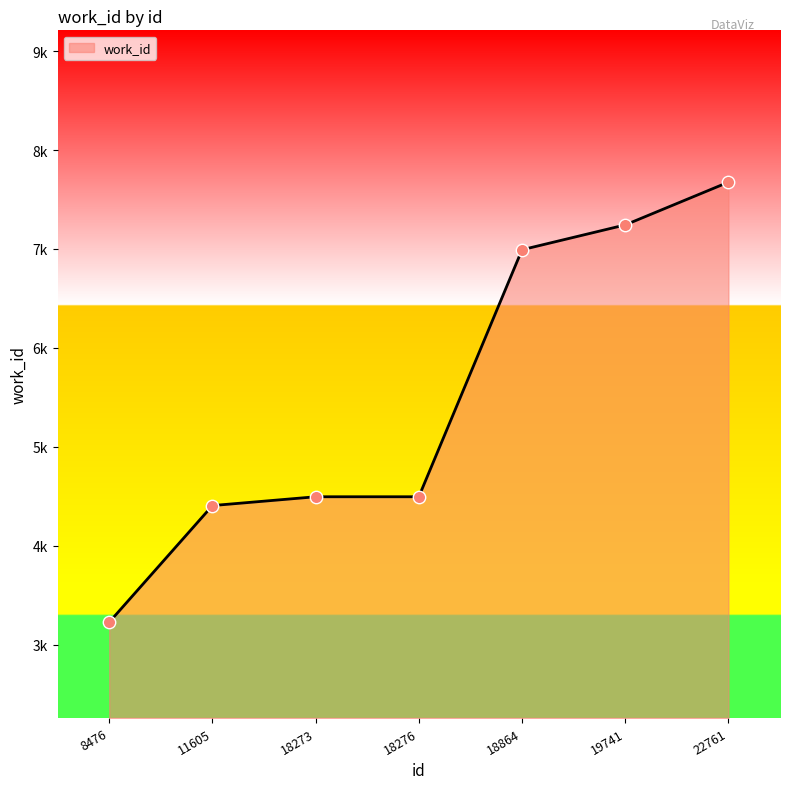

What is the change in value from 11605 to 22761?

+3269